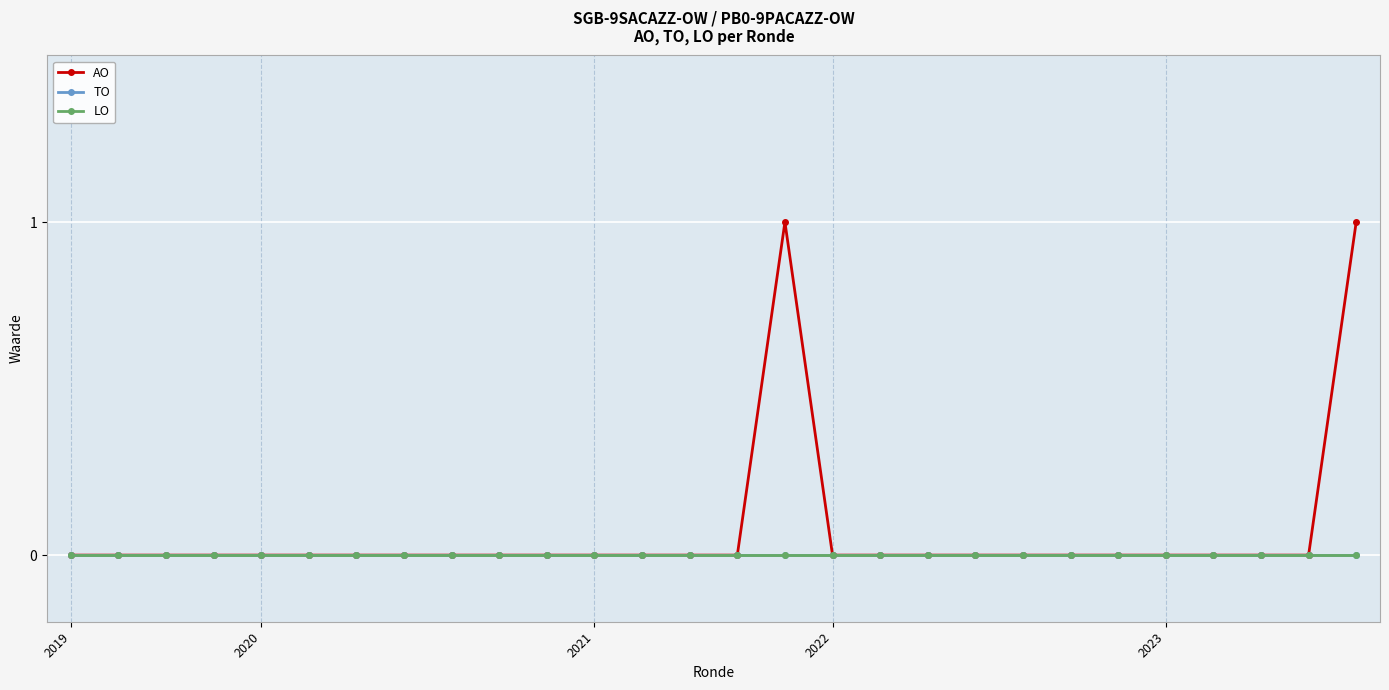

What is the maximum value shown in the chart?

1